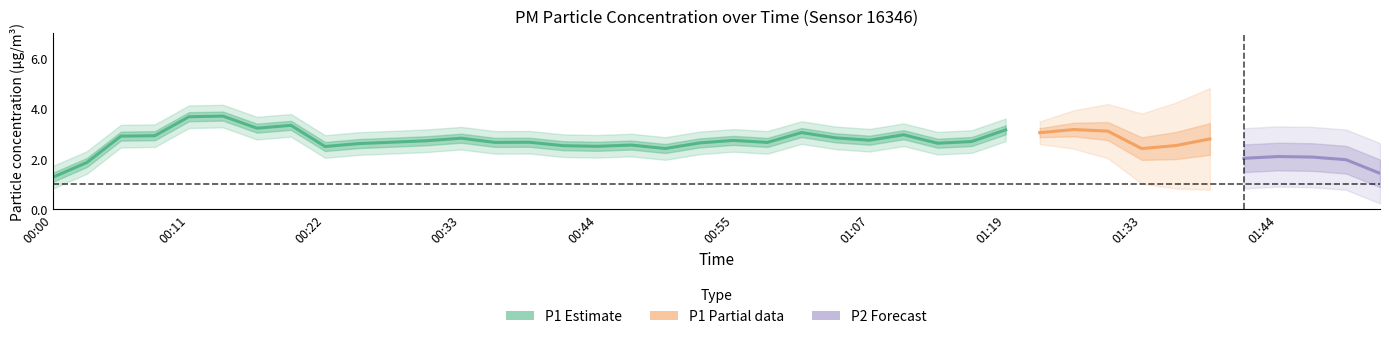

At how many categories does at least one series exceed 3?

11